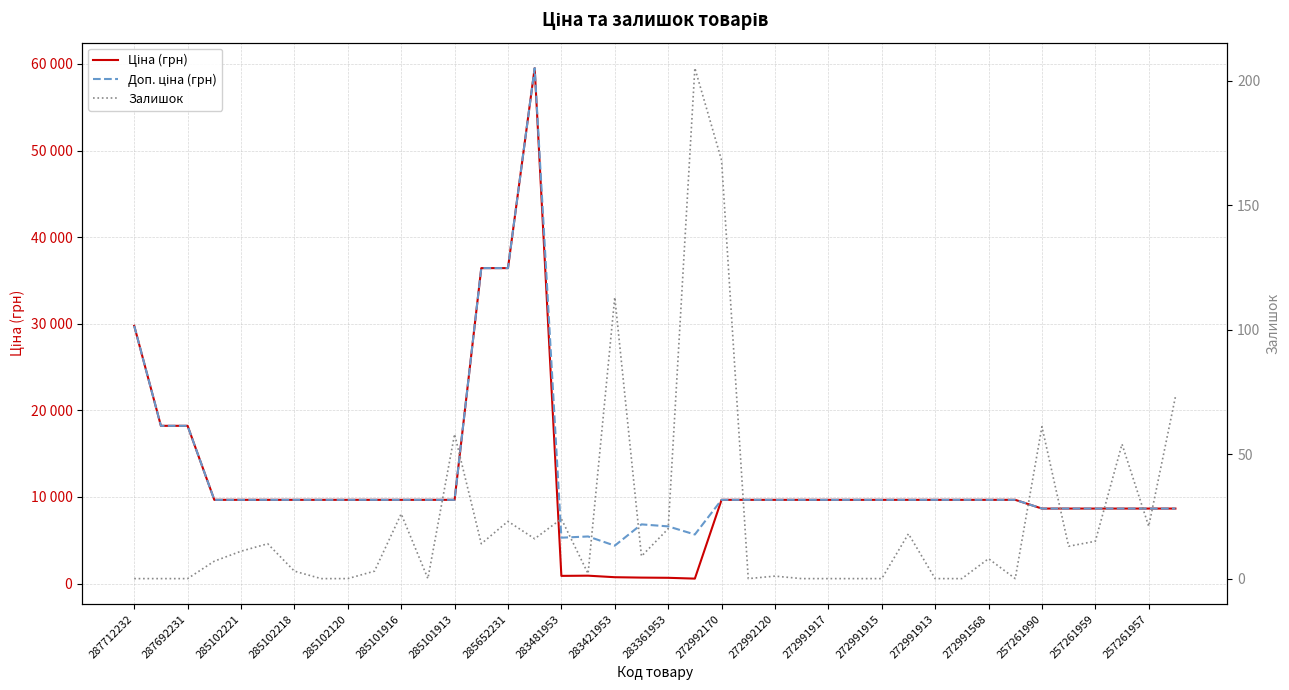

Which series has the largest range (max minus min)?

Ціна (грн)